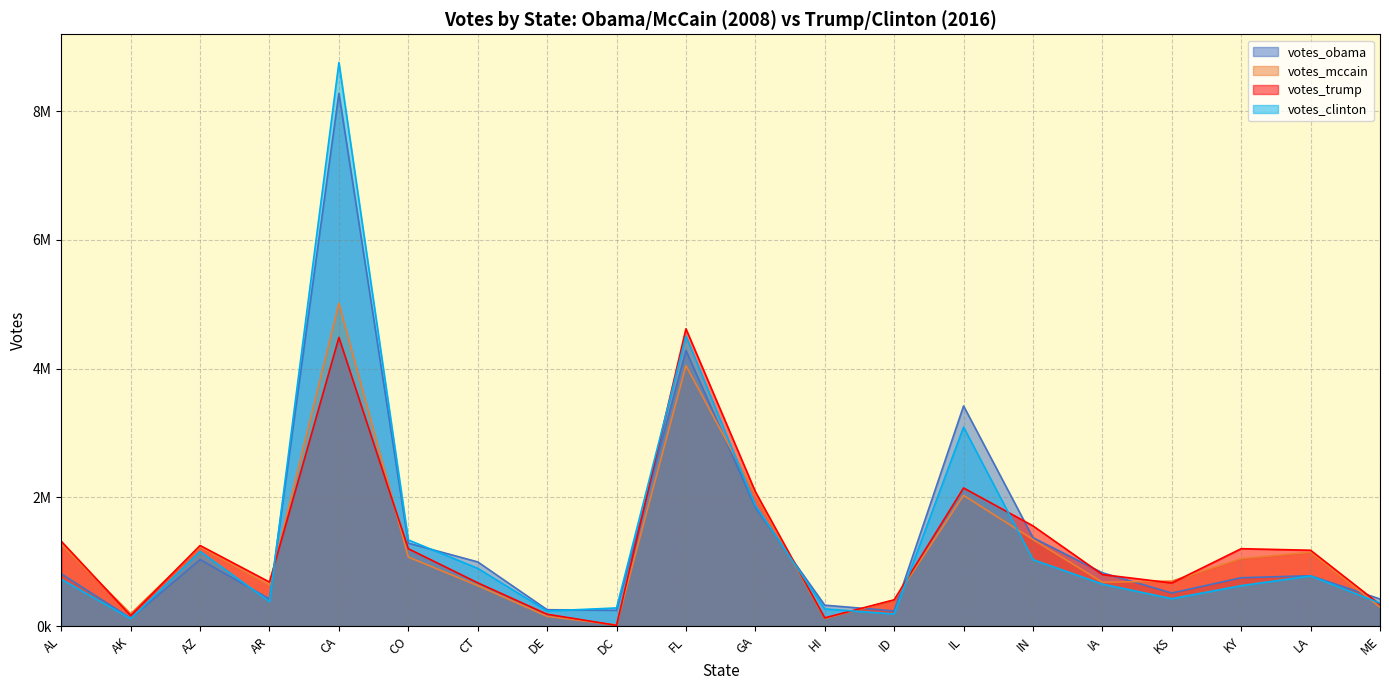

Which category has the lowest value in the votes_obama series?

AK